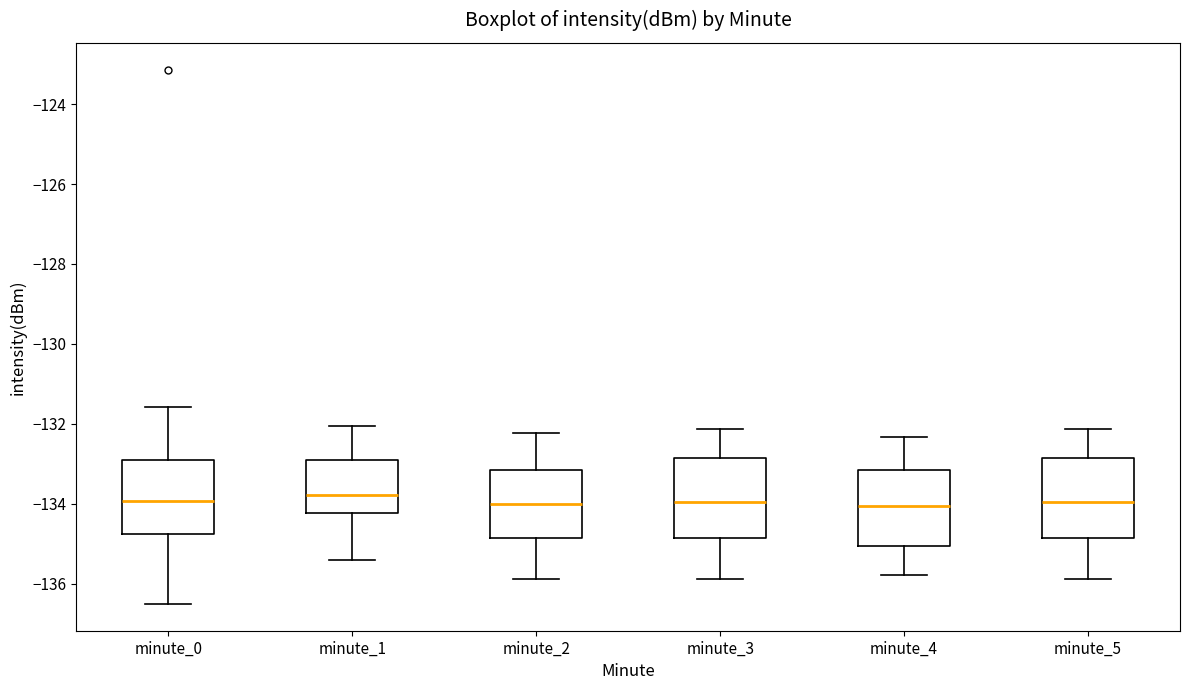

Where does the median line of the box for minute_1 sit on the y-axis? The values are not printed on the chart, so give them approximately, as read against the axis.

-133.8